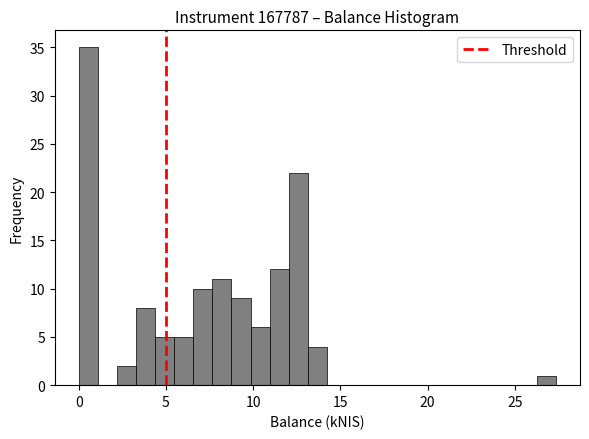

Read against the x-axis, roughly where is the centre of the tallest bar?

0.5